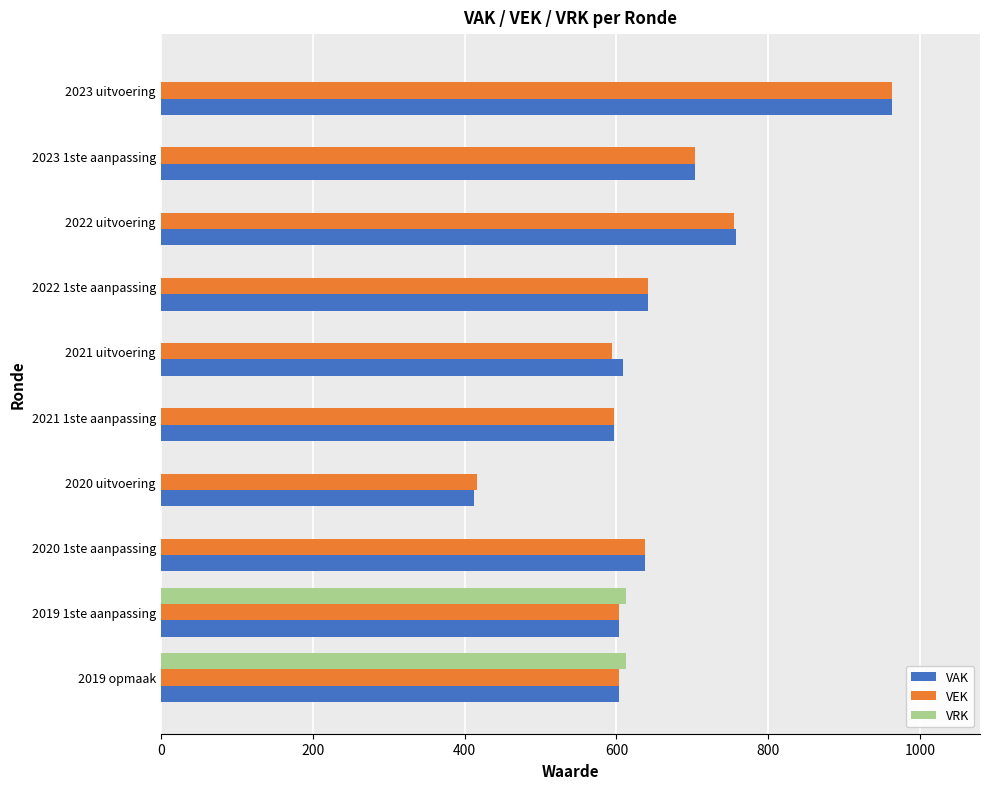

Where is VAK nearest to the value 688?

2023 1ste aanpassing